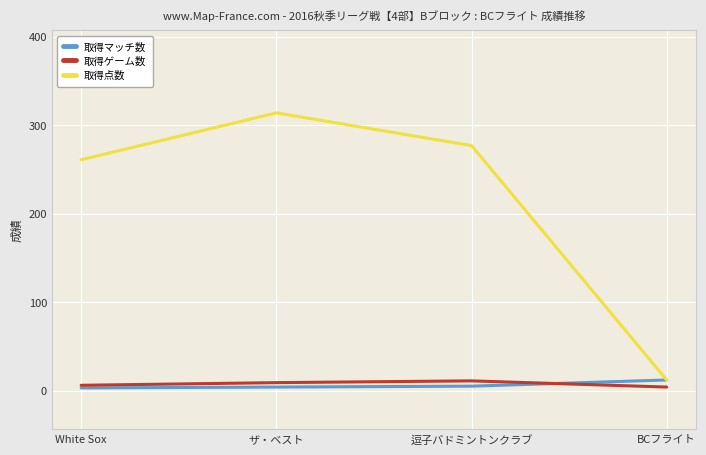

Which category has the highest value across all series?

ザ・ベスト